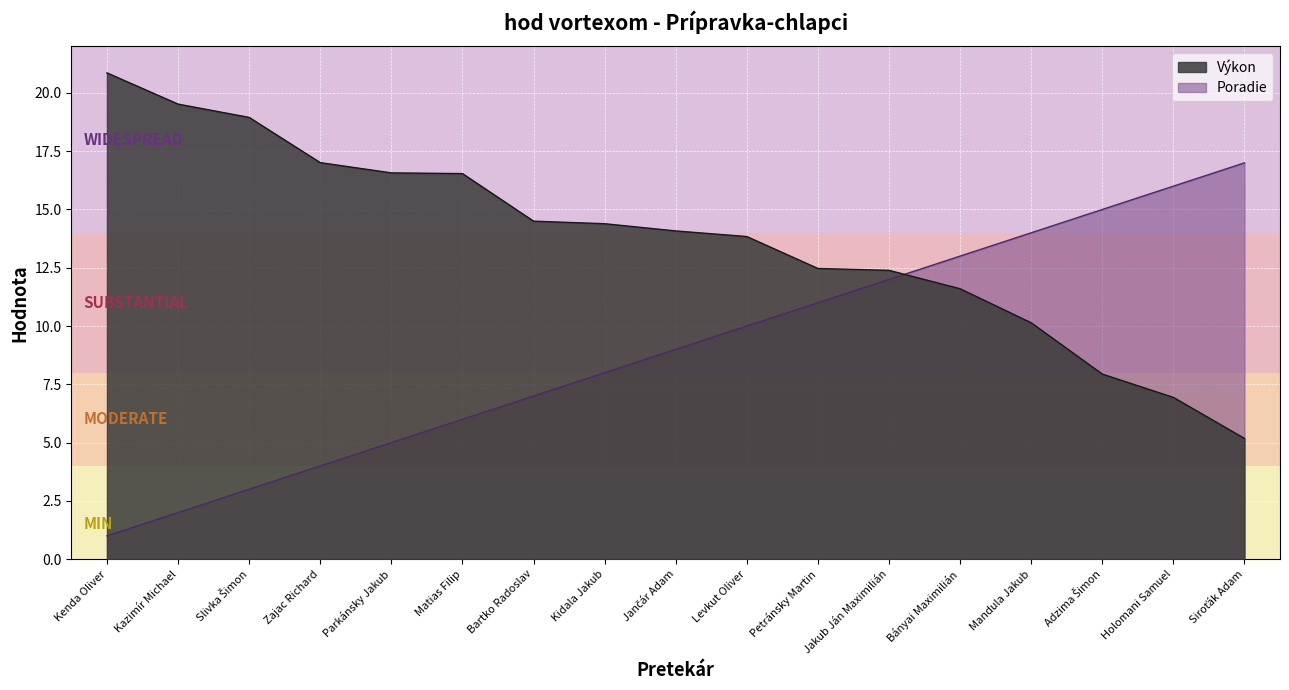

Reading right to left, transcribe all the data shown in this chart.

Výkon: Siroťák Adam=5.2	Holomani Samuel=6.9	Adzima Šimon=7.9	Mandula Jakub=10.1	Bányai Maximilián=11.6	Jakub Ján Maximilián=12.4	Petránsky Martin=12.5	Levkut Oliver=13.8	Jančár Adam=14.1	Kidala Jakub=14.4	Bartko Radoslav=14.5	Matias Filip=16.5	Parkánsky Jakub=16.6	Zajac Richard=17.0	Slivka Šimon=18.9	Kazimír Michael=19.5	Kenda Oliver=20.9
Poradie: Siroťák Adam=17.0	Holomani Samuel=16.0	Adzima Šimon=15.0	Mandula Jakub=14.0	Bányai Maximilián=13.0	Jakub Ján Maximilián=12.0	Petránsky Martin=11.0	Levkut Oliver=10.0	Jančár Adam=9.0	Kidala Jakub=8.0	Bartko Radoslav=7.0	Matias Filip=6.0	Parkánsky Jakub=5.0	Zajac Richard=4.0	Slivka Šimon=3.0	Kazimír Michael=2.0	Kenda Oliver=1.0